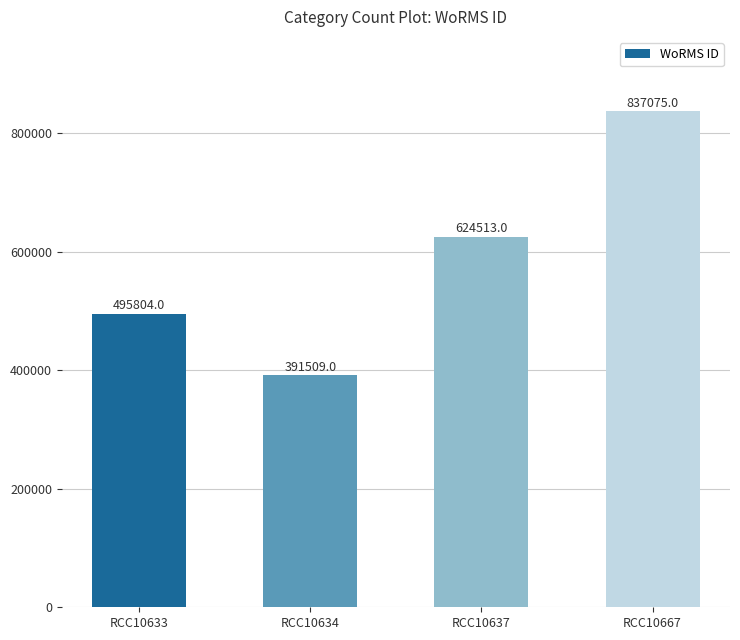

Reading right to left, what are all the values shown in this chart?

RCC10667=837075	RCC10637=624513	RCC10634=391509	RCC10633=495804